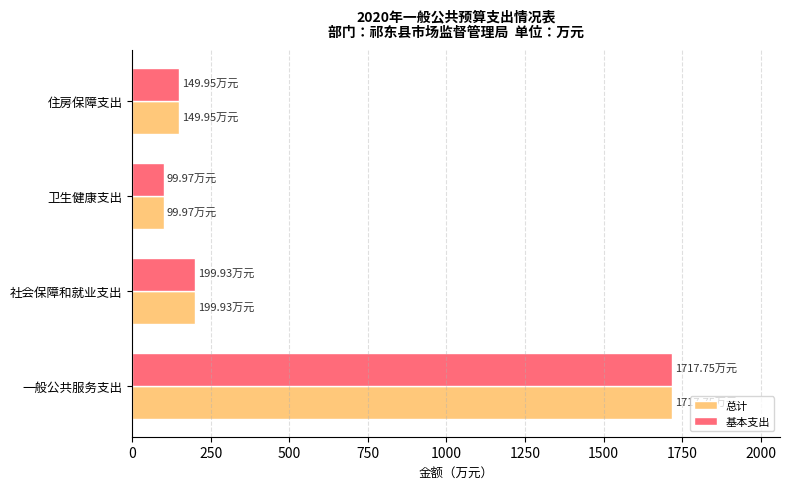

How many distinct data groups are displayed?

2